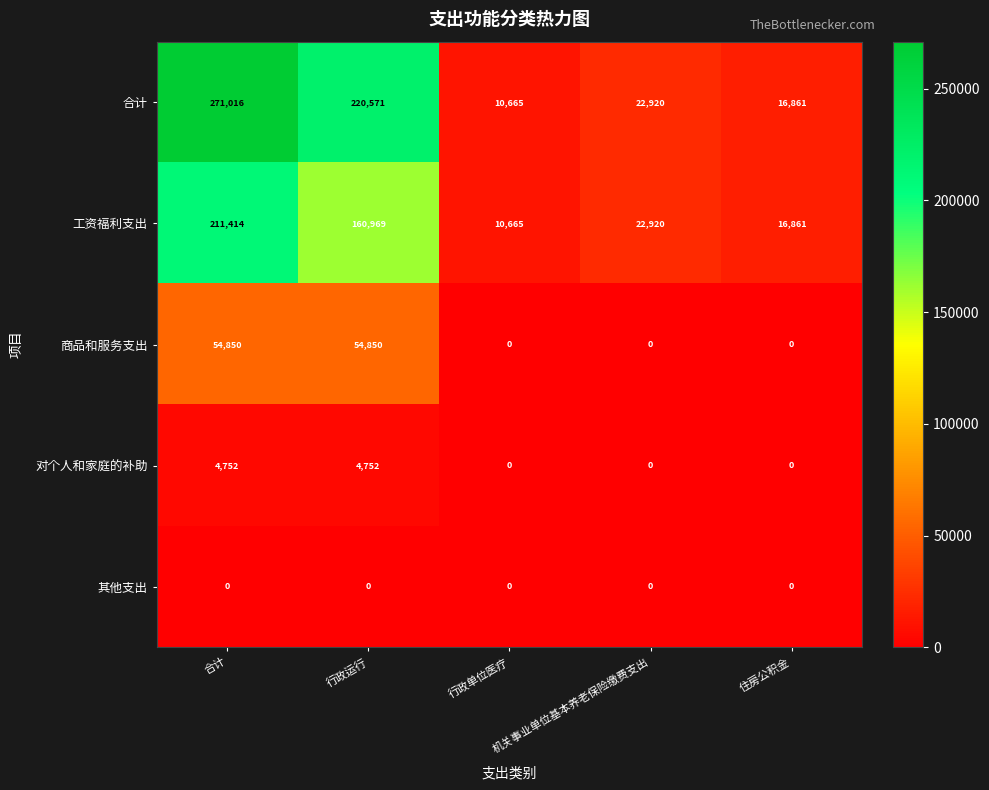

The 商品和服务支出 series shows 21035 at 机关事业单位基本养老保险缴费支出. True or false?

False